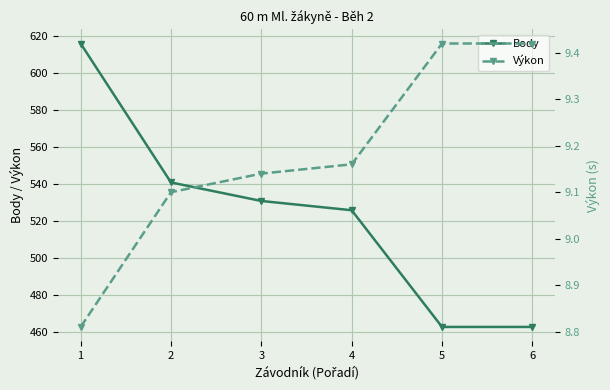

What are all the series names shown in the legend?

Body, Výkon